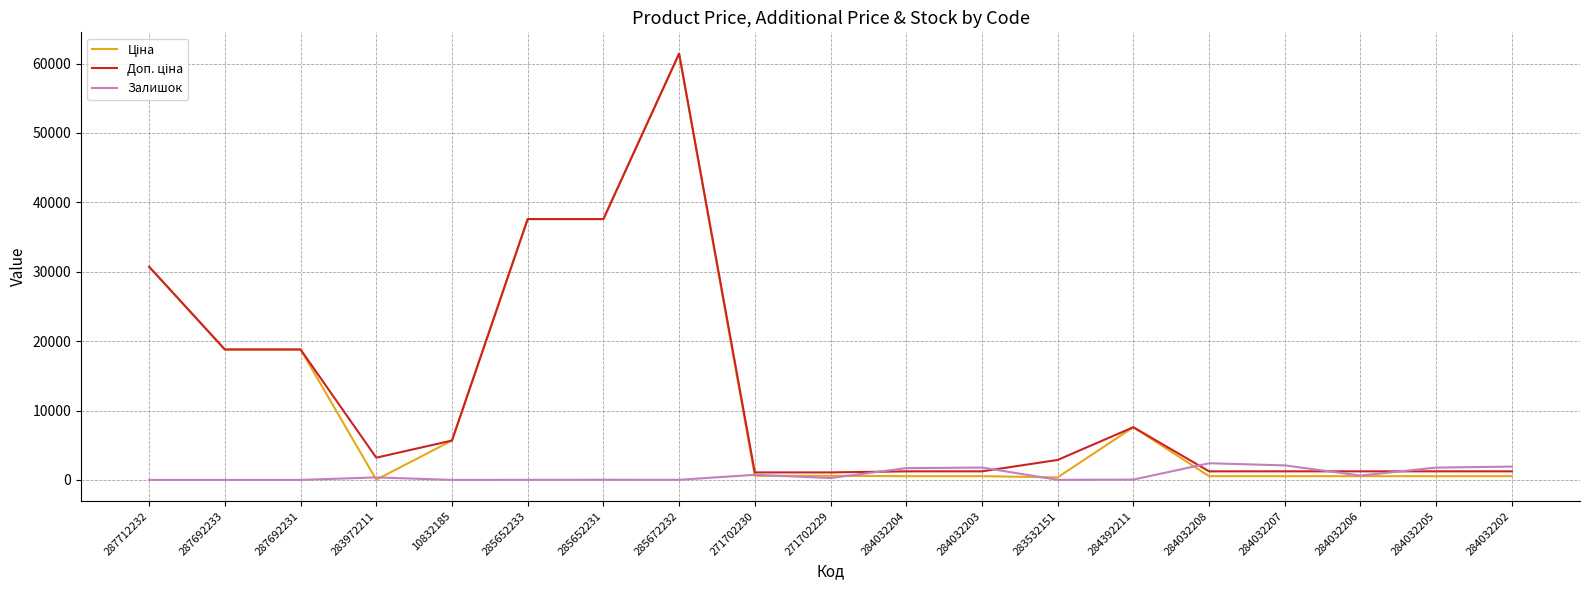

The Залишок series shows 272.0 at 271702229. True or false?

True